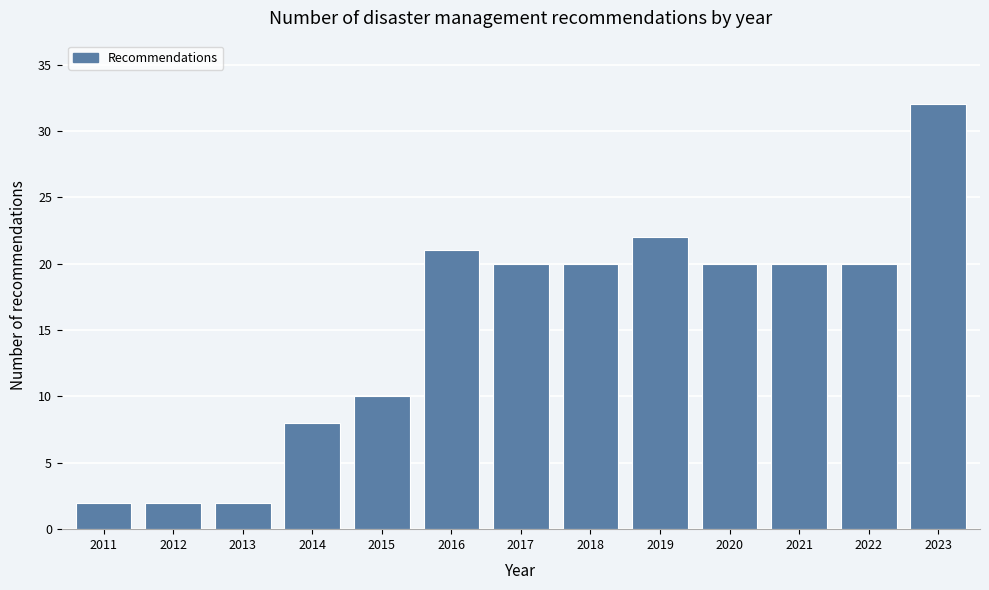

Reading left to right, list all the values displayed in this chart.

2011=2	2012=2	2013=2	2014=8	2015=10	2016=21	2017=20	2018=20	2019=22	2020=20	2021=20	2022=20	2023=32